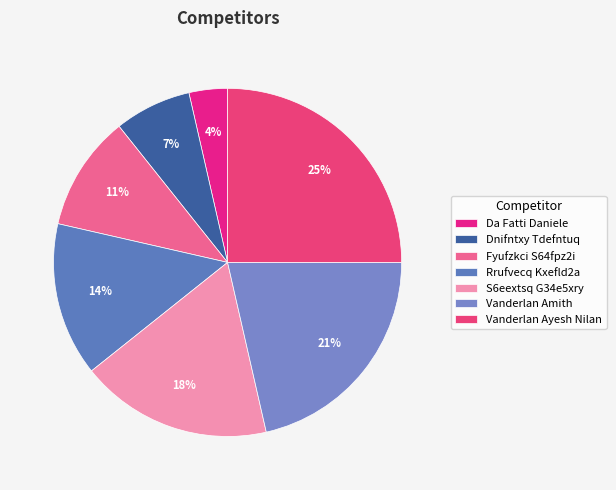

To the nearest percent, what is the combined percentage of Rrufvecq Kxefld2a and S6eextsq G34e5xry?

32%